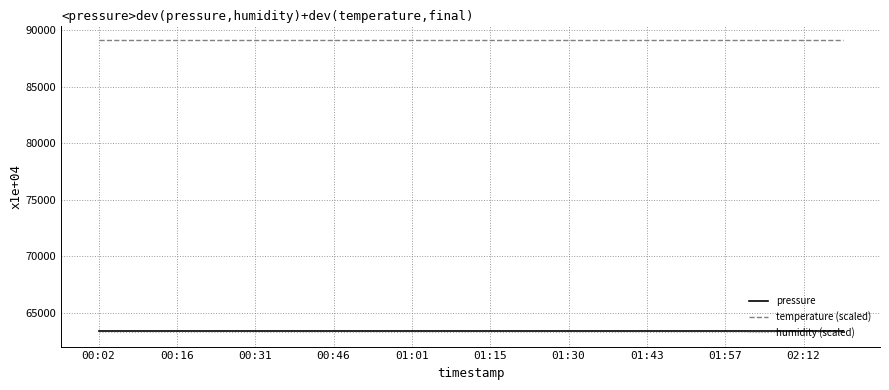

What is the minimum value for pressure?

63355.6